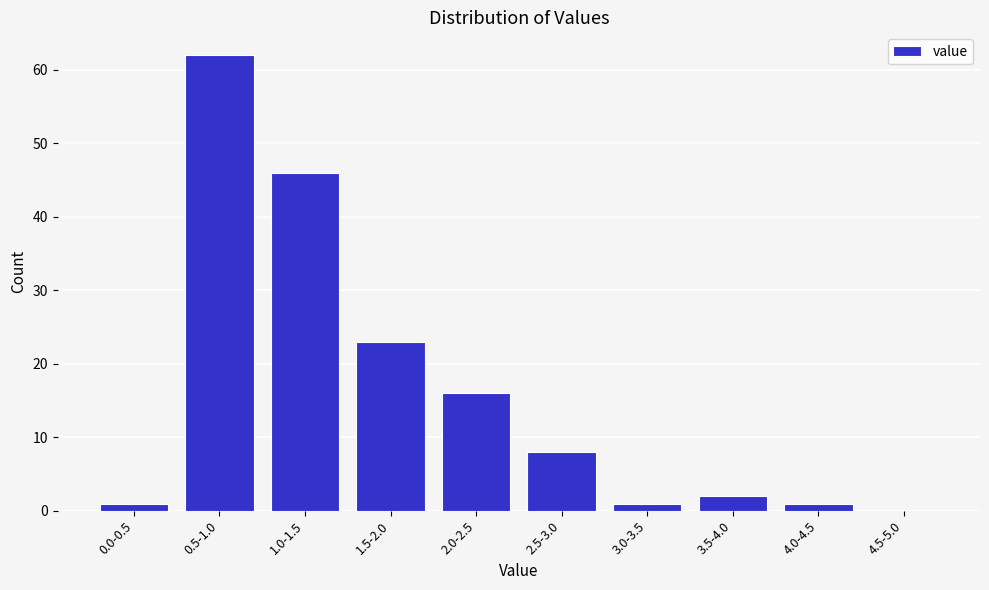

Reading left to right, extract all data points from this chart.

0.0-0.5=1	0.5-1.0=62	1.0-1.5=46	1.5-2.0=23	2.0-2.5=16	2.5-3.0=8	3.0-3.5=1	3.5-4.0=2	4.0-4.5=1	4.5-5.0=0